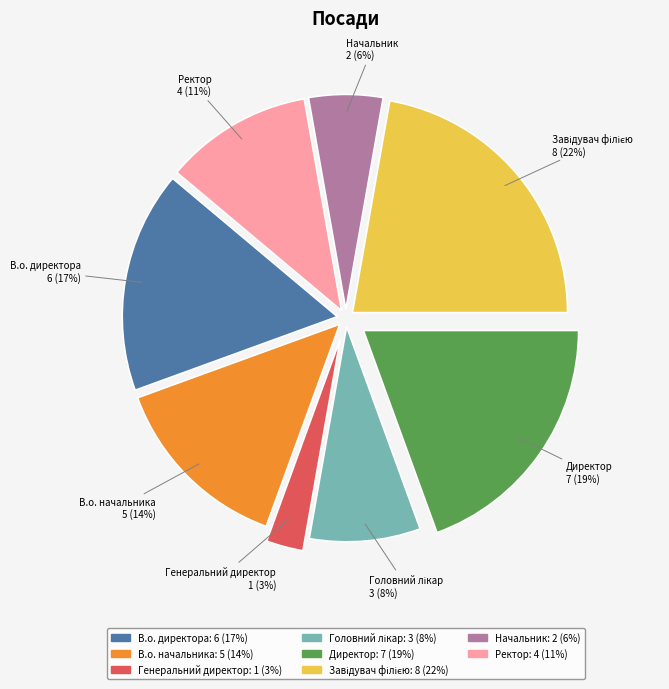

Approximately how many times larger is the value at В.о. директора compared to Директор?

0.9